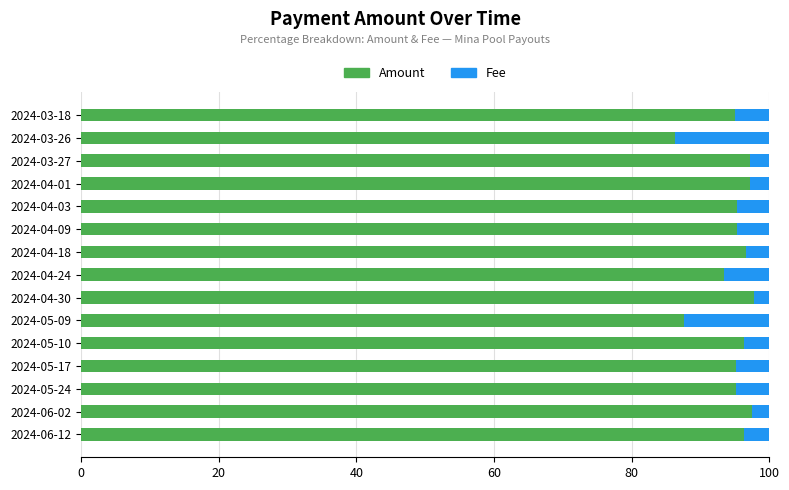

What is the average value of the Amount series?

94.8